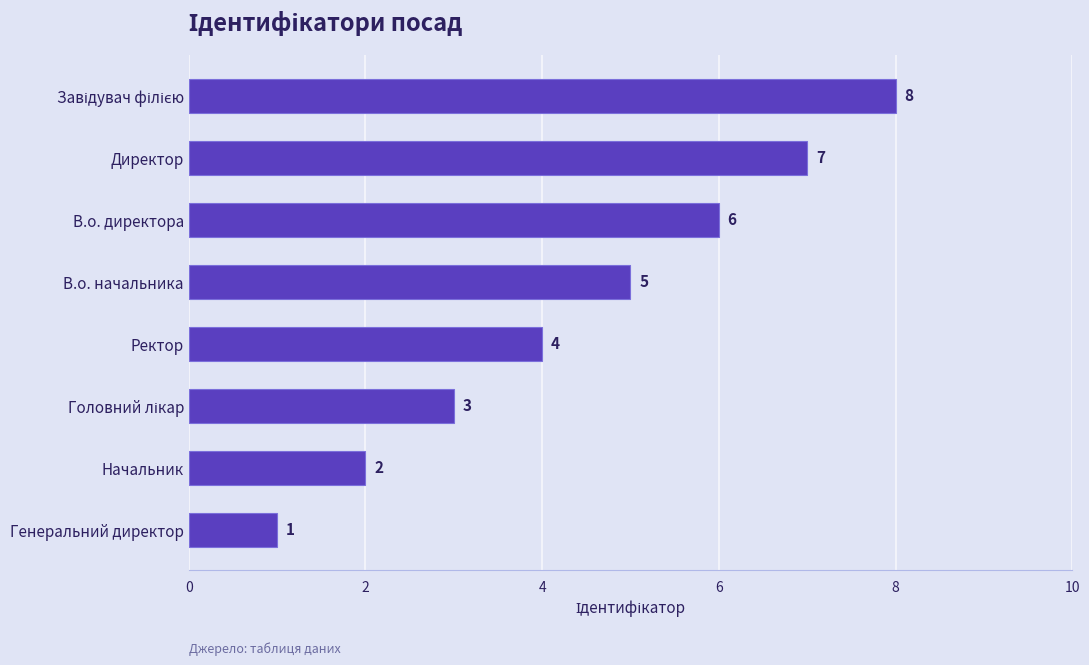

True or false: the data shows 4 at Ректор.

True